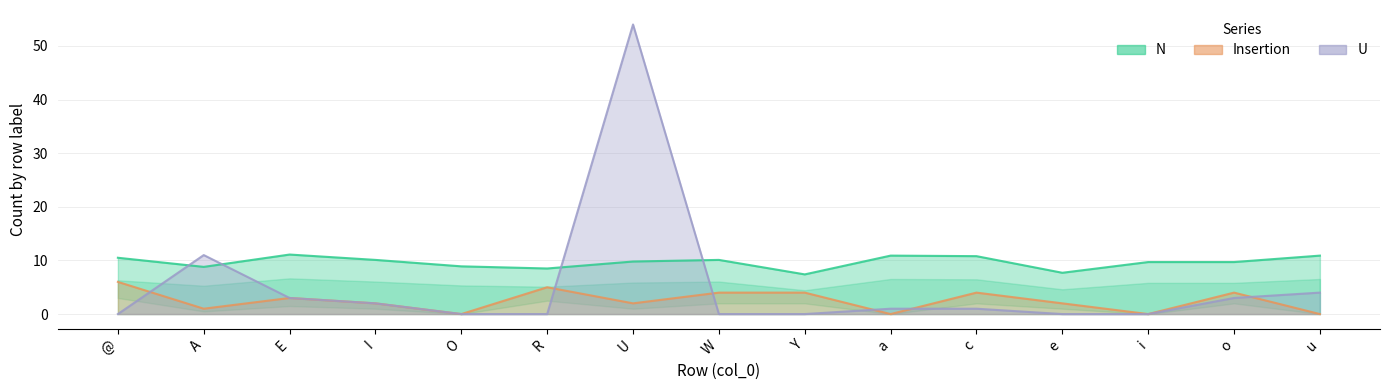

At which category is the sum across all series the highest?

U